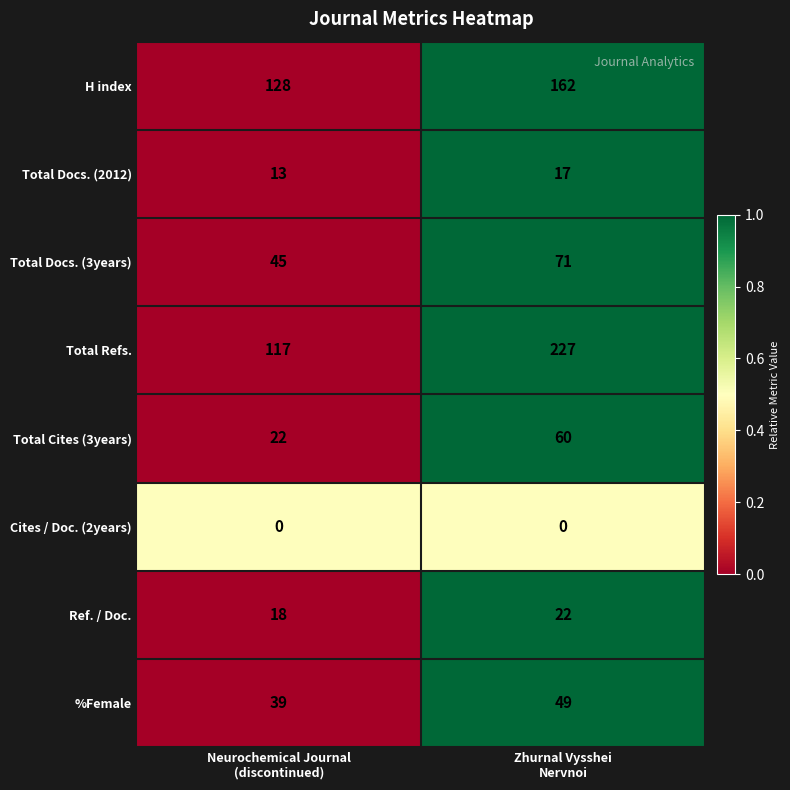

Reading left to right, what are all the values shown in this chart?

H index: 128	162
Total Docs. (2012): 13	17
Total Docs. (3years): 45	71
Total Refs.: 117	227
Total Cites (3years): 22	60
Cites / Doc. (2years): 0	0
Ref. / Doc.: 18	22
%Female: 39	49